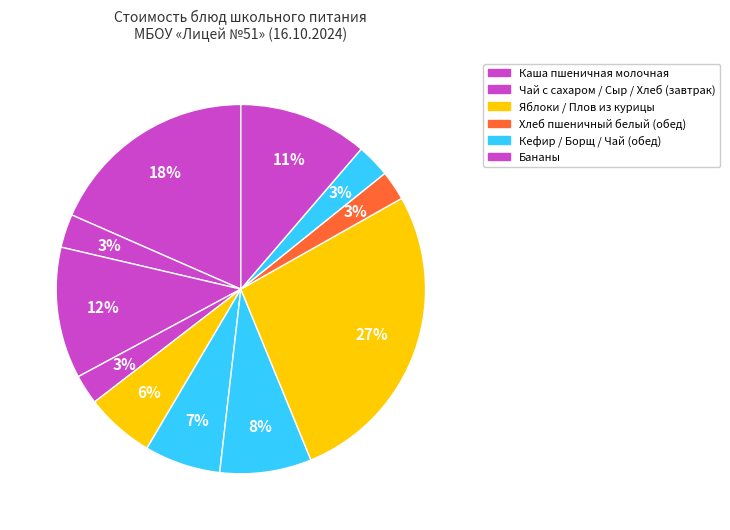

Count the number of slices in the pie.

11